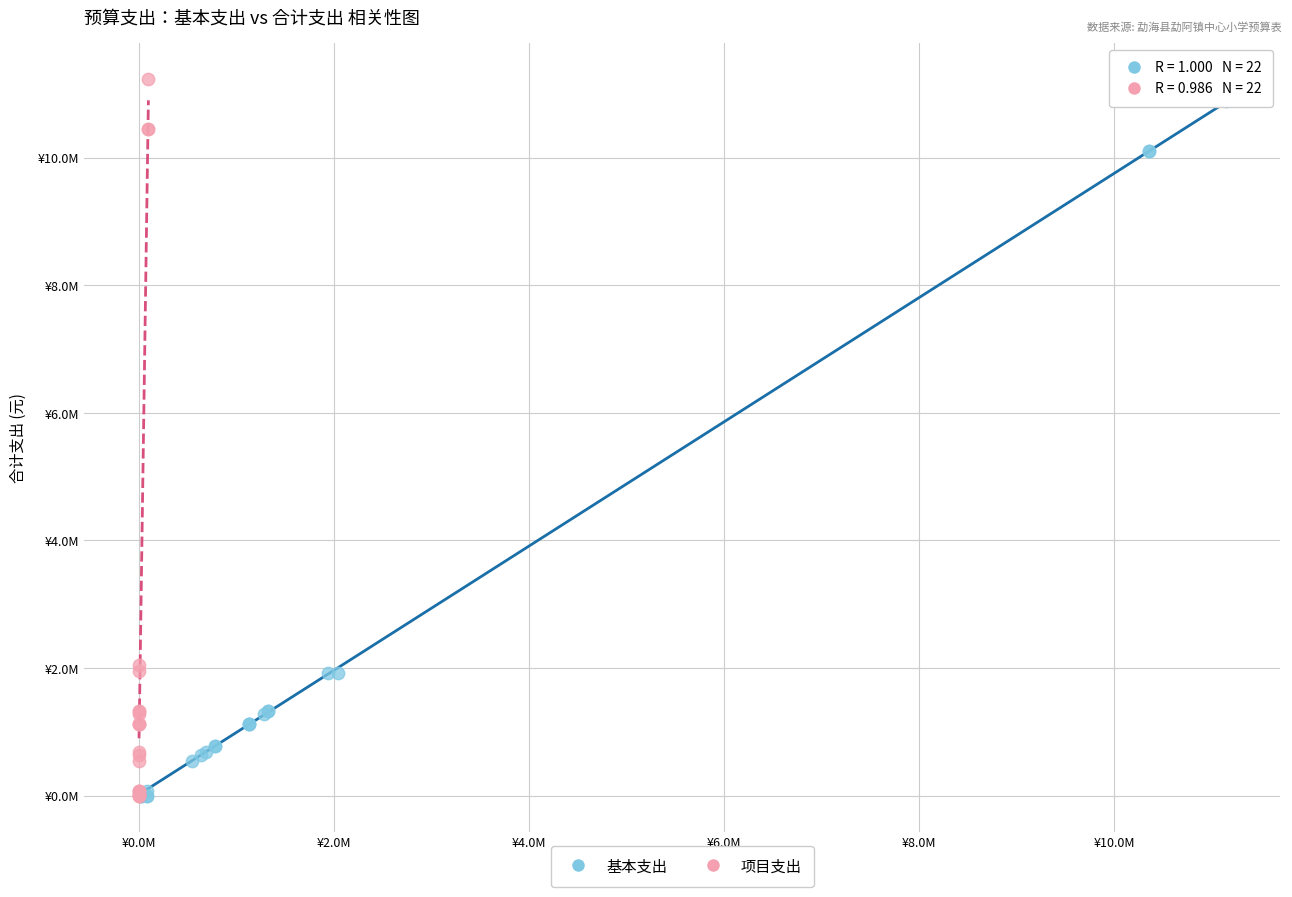

What are all the series names shown in the legend?

基本支出, 项目支出